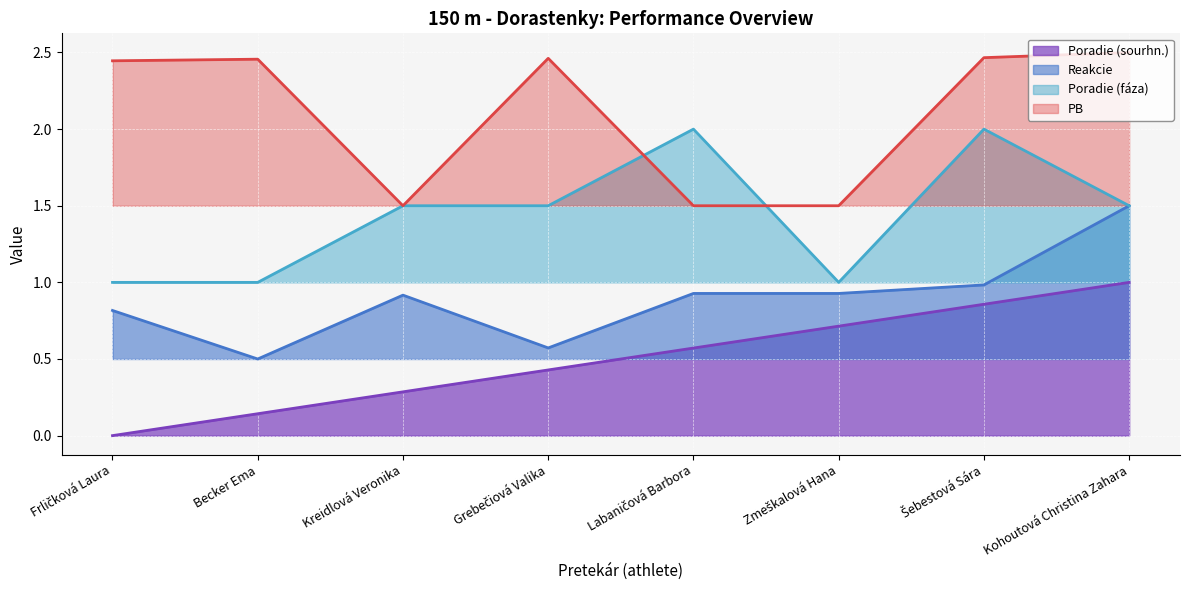

Reading left to right, transcribe all the data shown in this chart.

Poradie (sourhn.): 0.0	0.1	0.3	0.4	0.6	0.7	0.9	1.0
Reakcie: 0.8	0.5	0.9	0.6	0.9	0.9	1.0	1.5
Poradie (fáza): 1.0	1.0	1.5	1.5	2.0	1.0	2.0	1.5
PB: 2.4	2.5	1.5	2.5	1.5	1.5	2.5	2.5